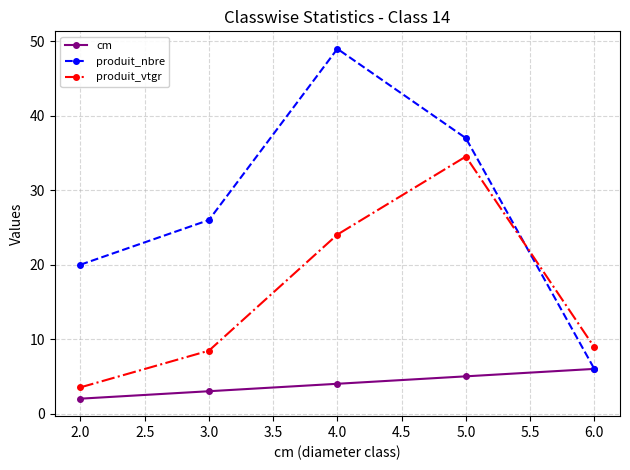

Where is produit_vtgr nearest to the value 19?

4.0